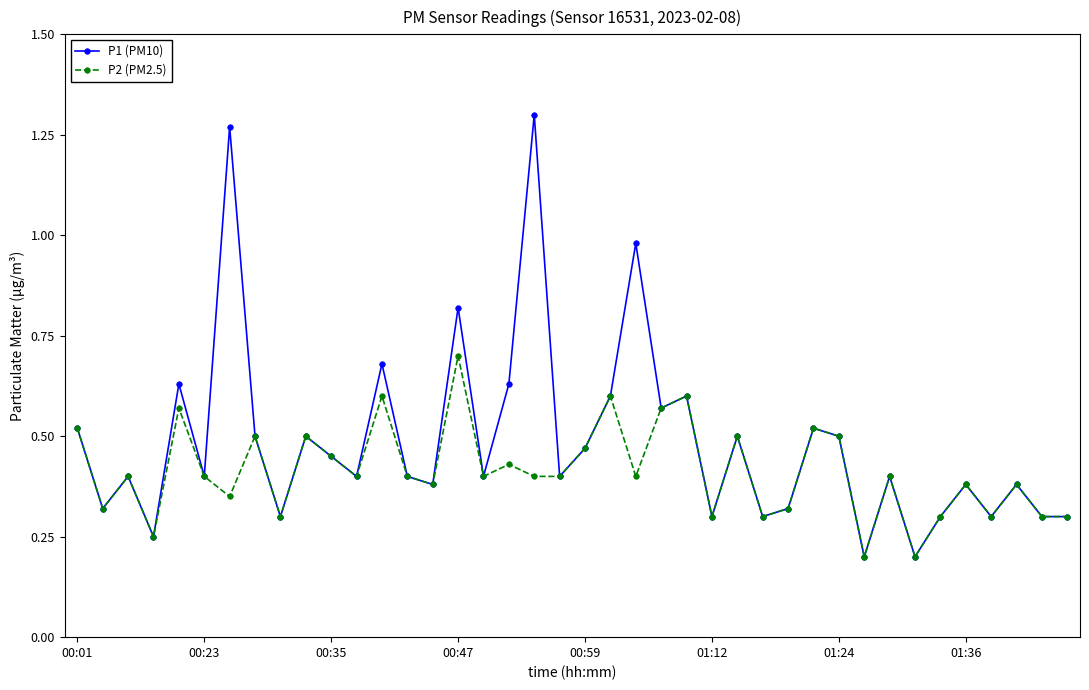

How many P2 (PM2.5) values are between 0 and 1?

40